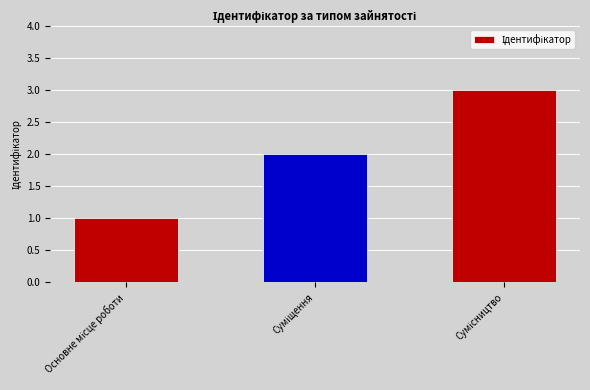

What is the maximum value shown in the chart?

3